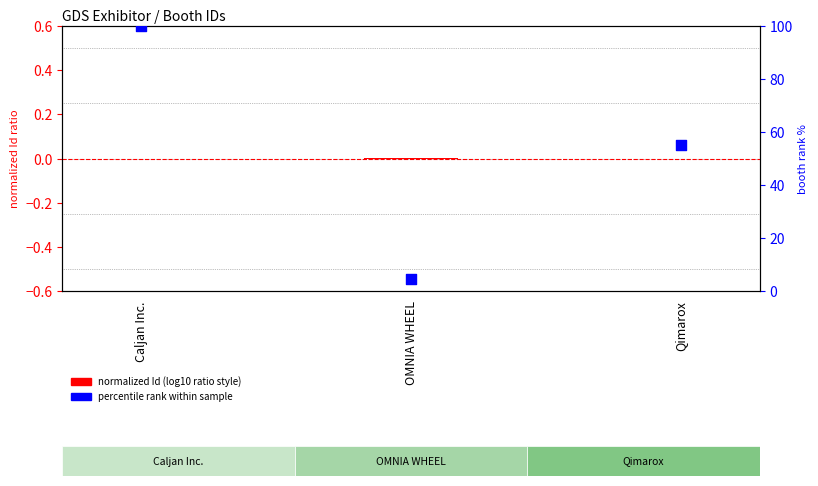

Which series has the largest total across all categories?

percentile rank within sample